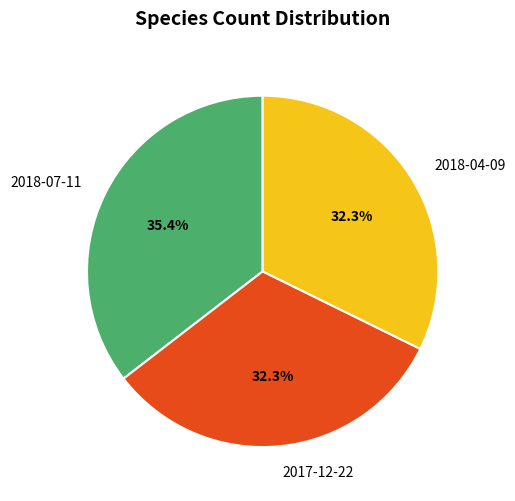

What percentage is the 2018-04-09 slice, to the nearest percent?

32%